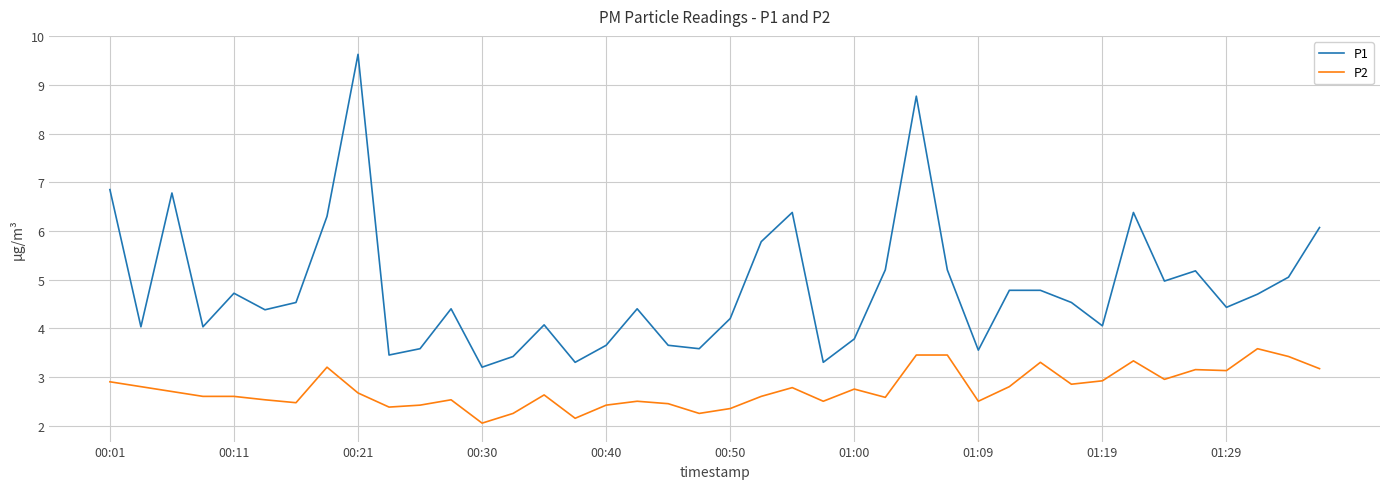

Rank the series by their average value, from highest to lowest.

P1, P2